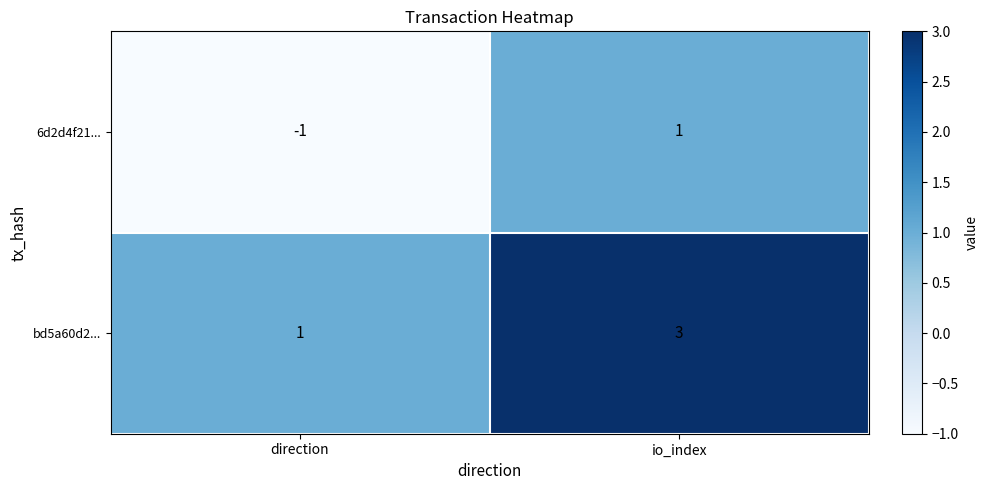

What is the difference between the highest and lowest values at direction?

2